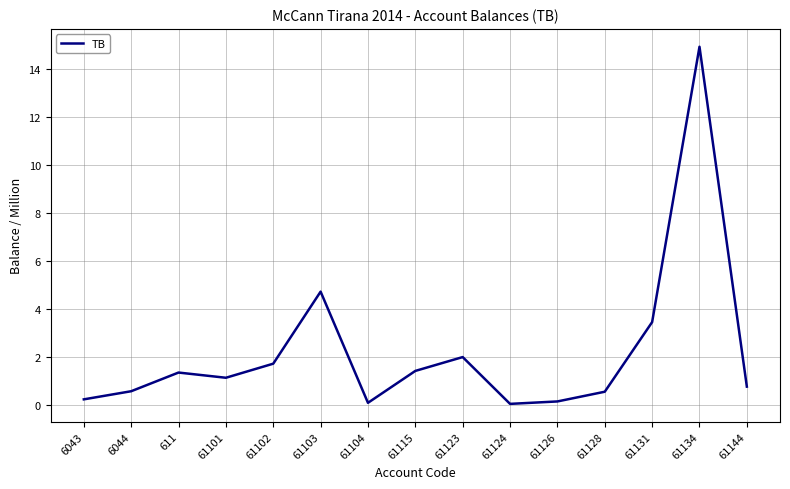

At which label is the value closest to 7?

61103